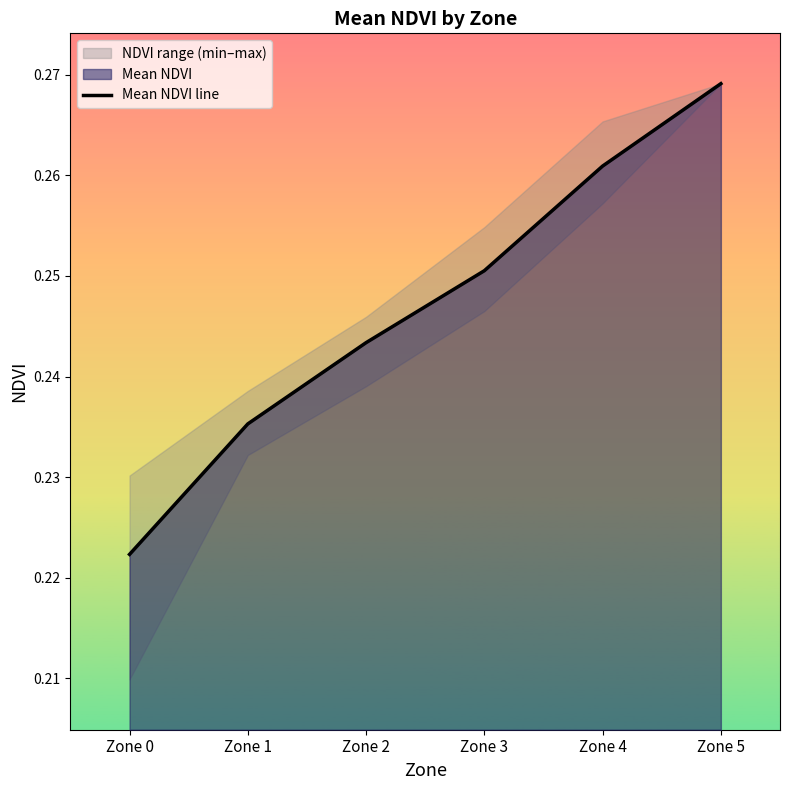

At which category does the chart reach its peak across all series?

Zone 5